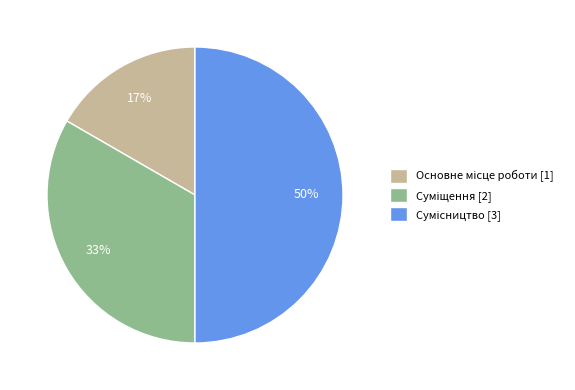

To the nearest percent, what is the average slice percentage?

33%